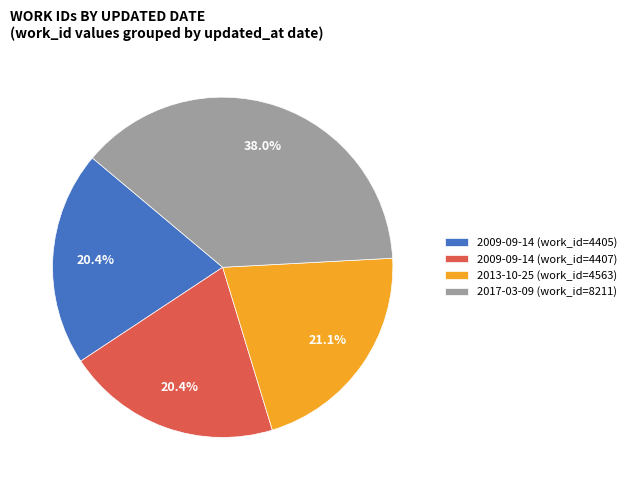

What percentage do 2017-03-09 (work_id=8211) and 2009-09-14 (work_id=4407) together represent?

58.5%